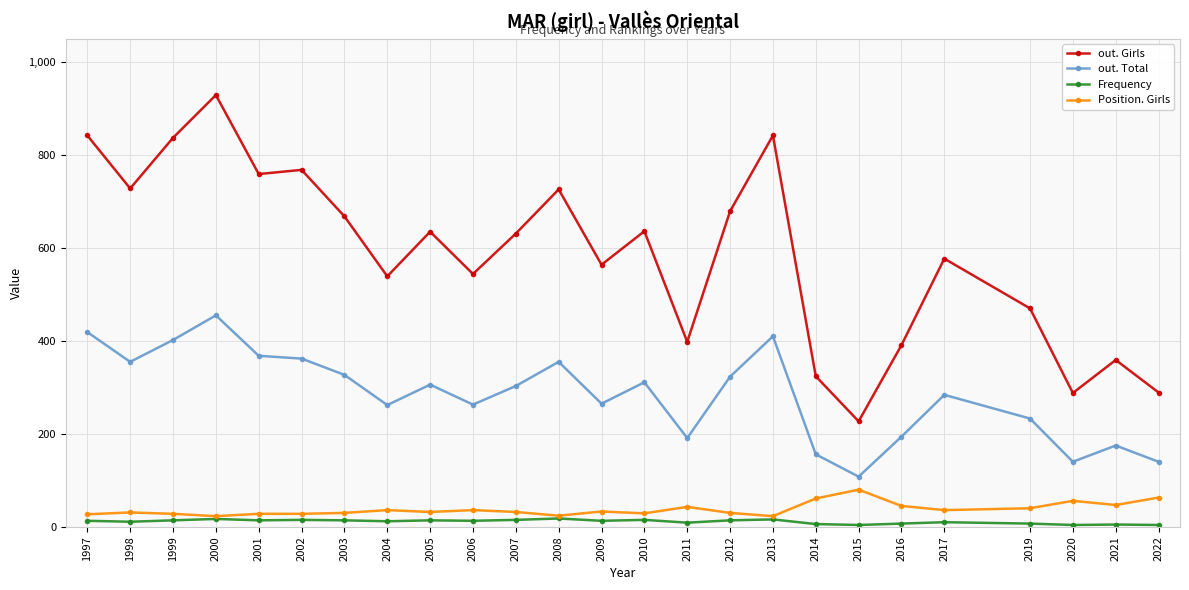

In out. Total, how many points are lower than both neighbors (excluding endpoints)?

7